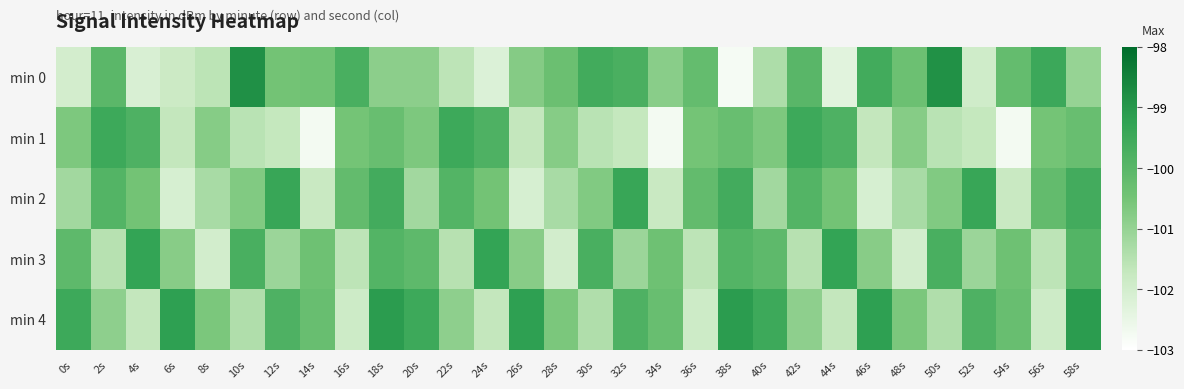

Between 34s and 10s, which is larger?

10s